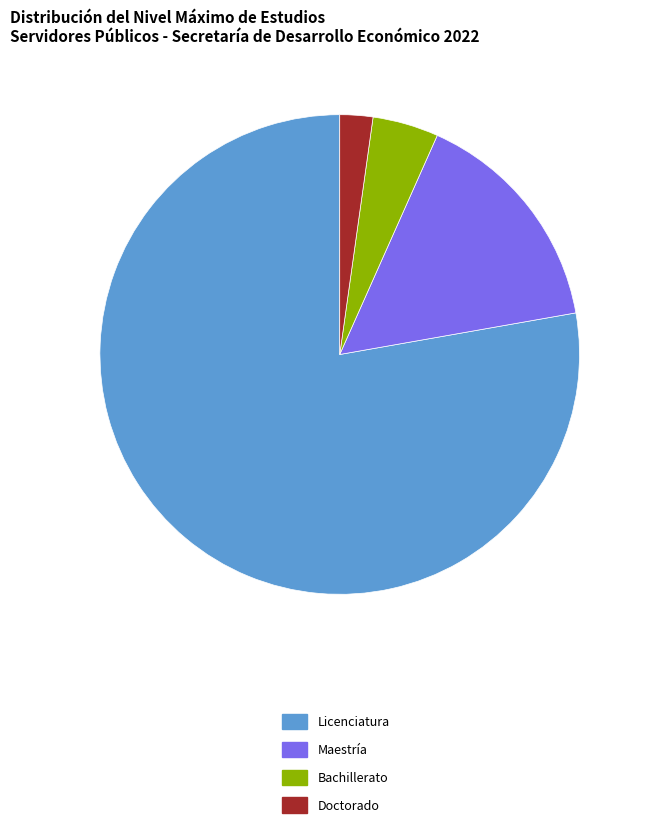

Does Licenciatura account for over 50% of the chart?

Yes